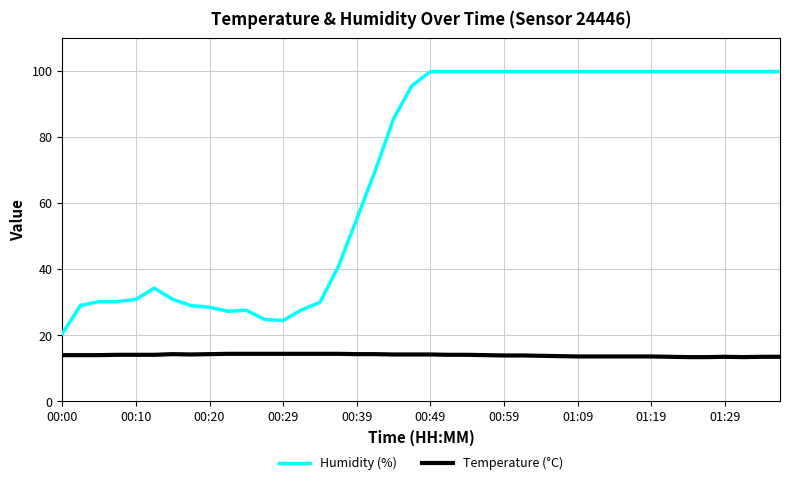

Which series has the largest total across all categories?

Humidity (%)